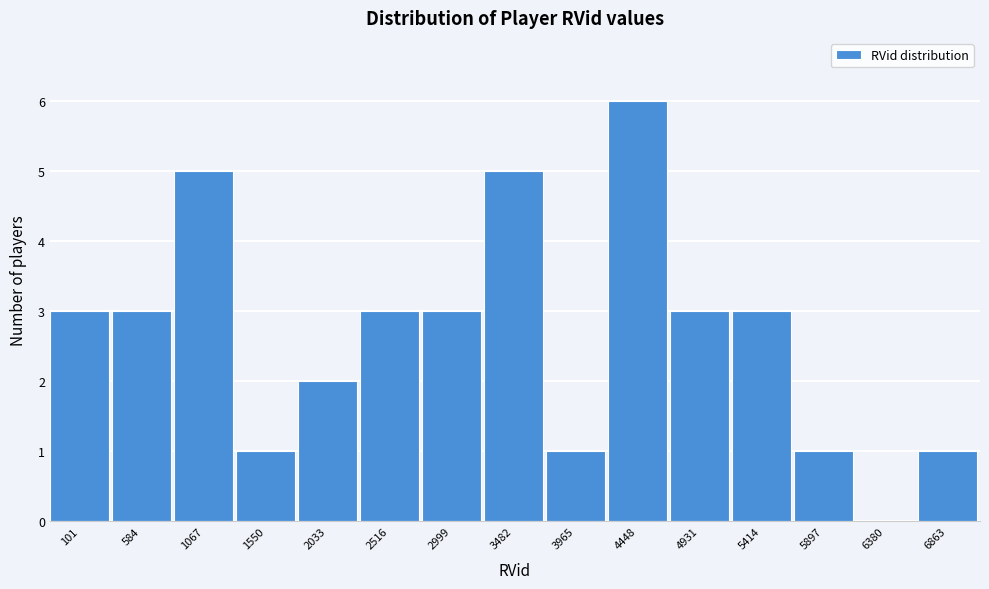

Reading left to right, extract all data points from this chart.

101=3	584=3	1067=5	1550=1	2033=2	2516=3	2999=3	3482=5	3965=1	4448=6	4931=3	5414=3	5897=1	6380=0	6863=1